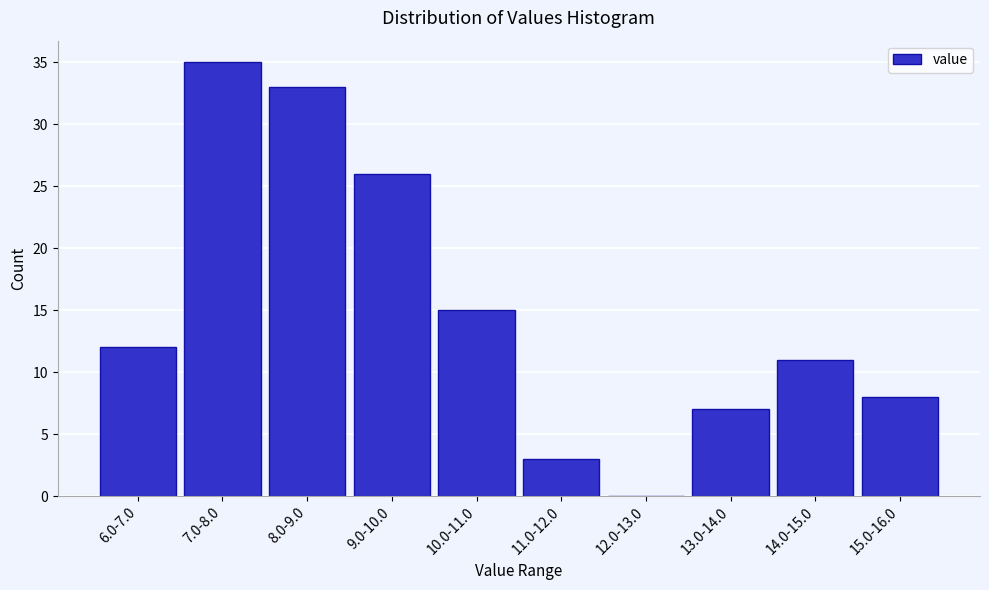

Reading right to left, what are all the values shown in this chart?

15.0-16.0=8	14.0-15.0=11	13.0-14.0=7	12.0-13.0=0	11.0-12.0=3	10.0-11.0=15	9.0-10.0=26	8.0-9.0=33	7.0-8.0=35	6.0-7.0=12